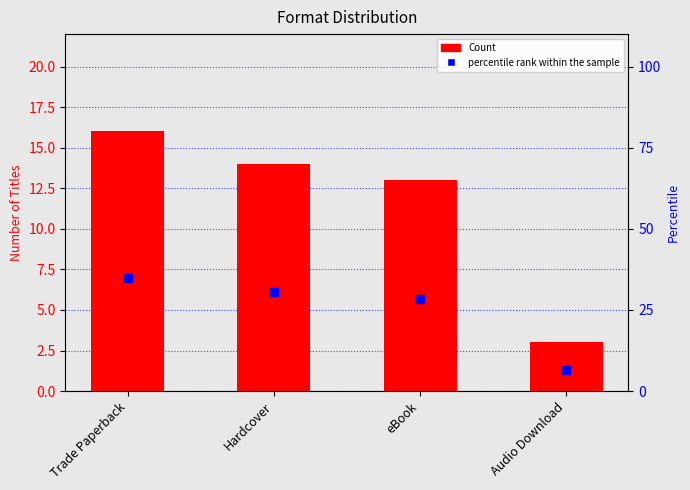

At how many categories does at least one series exceed 4?

4